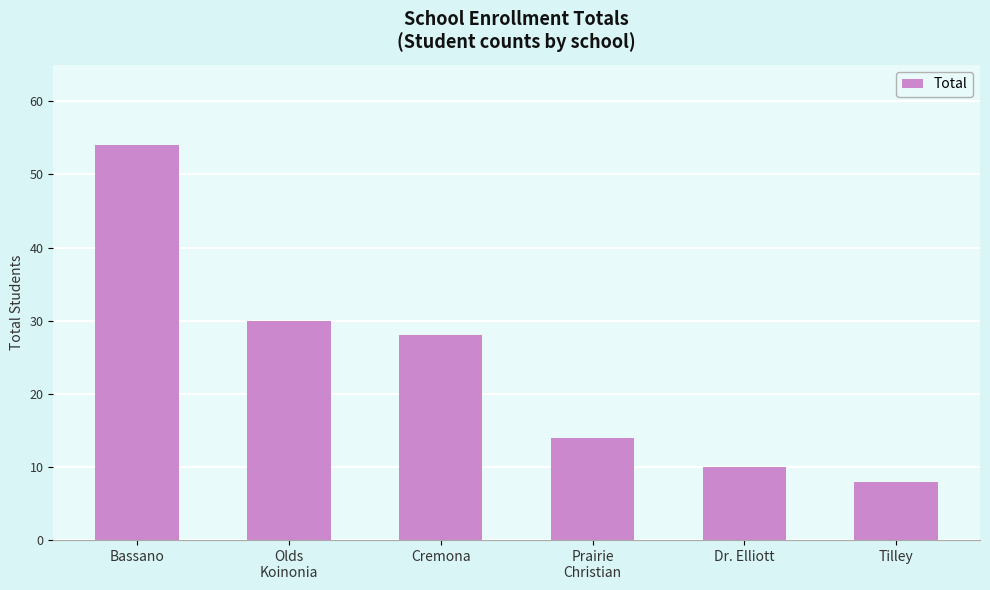

Which category has the highest value across all series?

Bassano